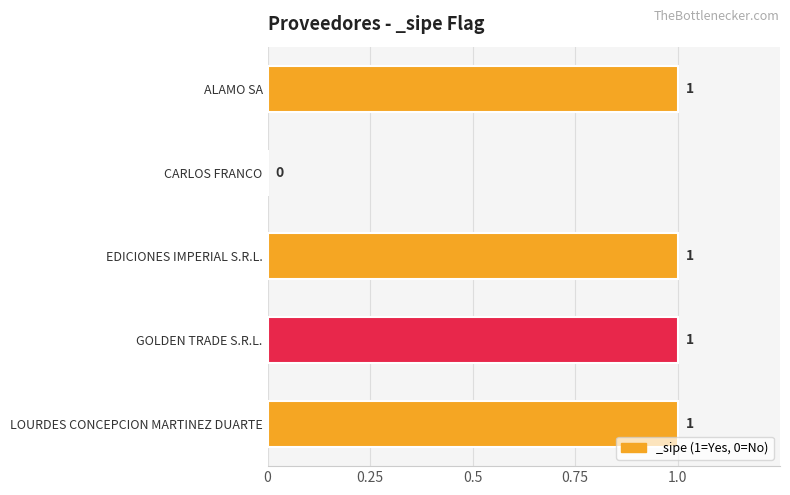

The value at CARLOS FRANCO is 1. True or false?

False